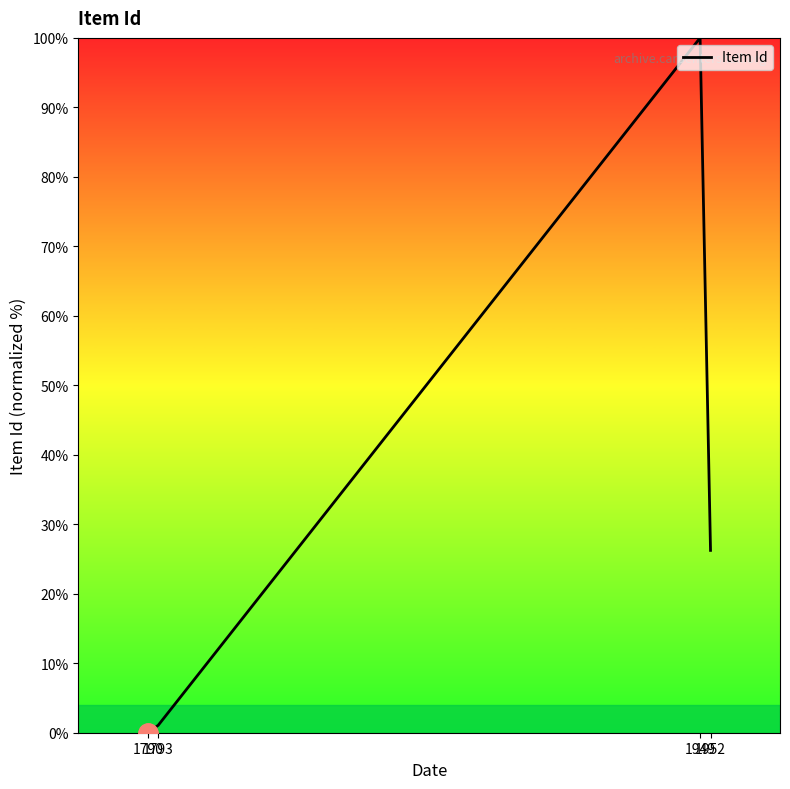

What value does the data have at 1793?

1.1